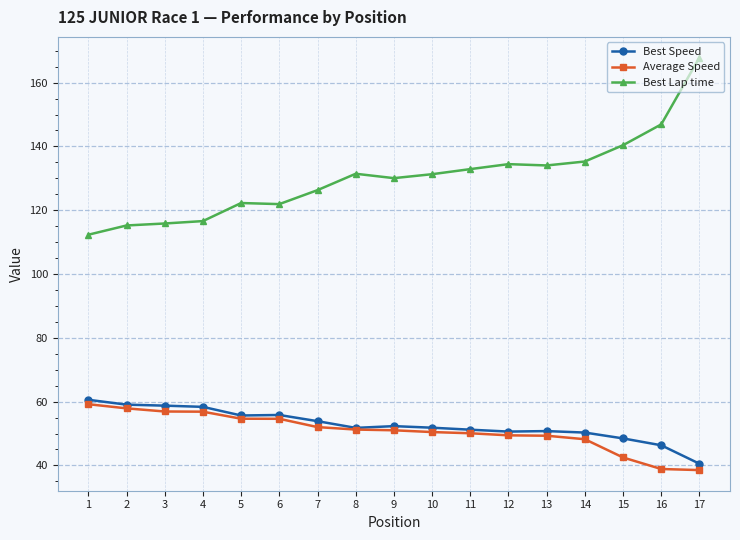

Count the number of data series in this chart.

3